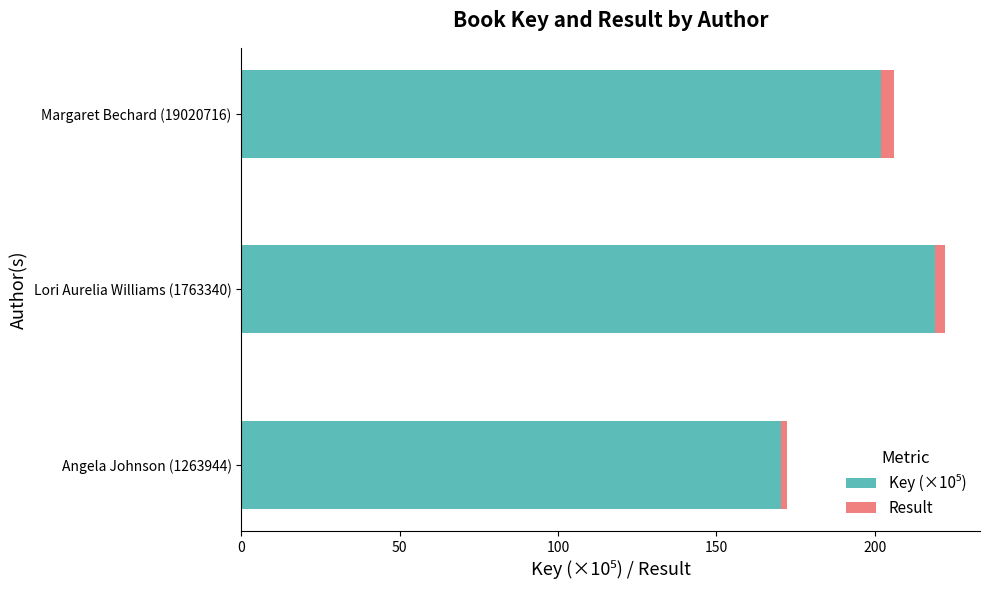

At which category is the sum across all series the highest?

Lori Aurelia Williams (1763340)